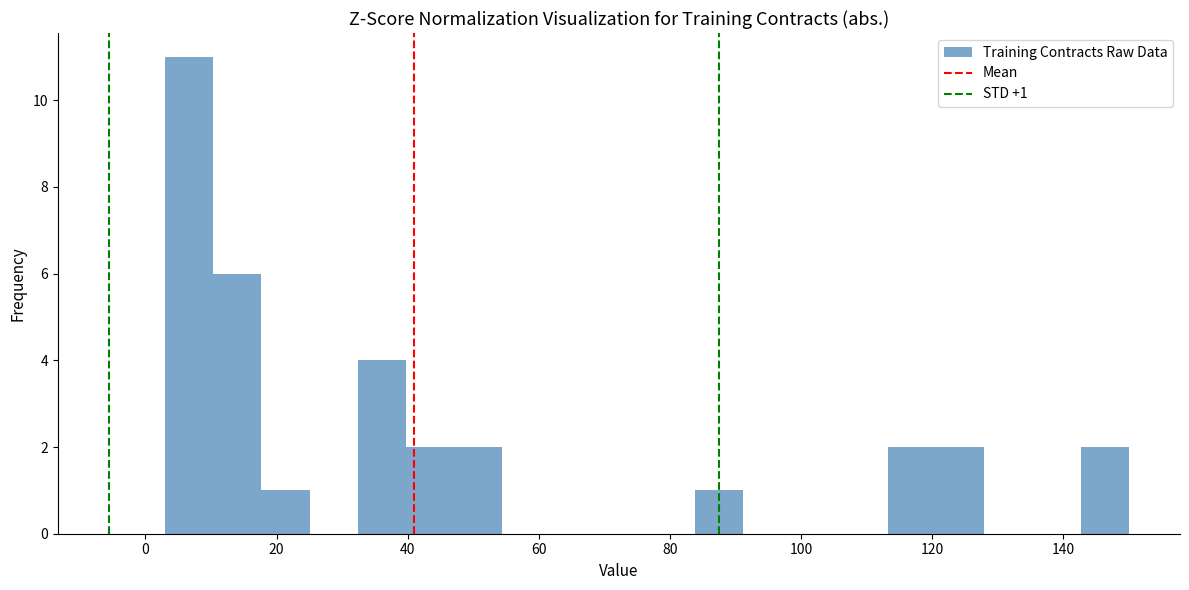

Around what value on the x-axis is the tallest bar? Give the approximate position of its centre, as read against the axis.

6